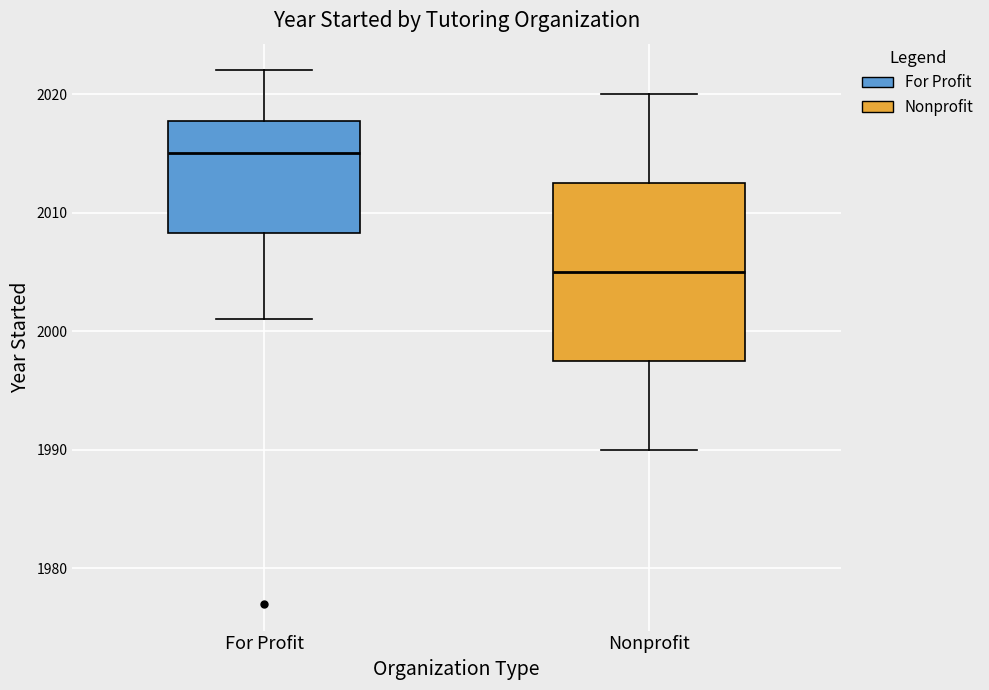

Reading left to right, transcribe this box plot: for each box, give where its median line is, the range the box spans, and where its two whiskers end, as read against the y-axis. The values are not printed on the chart, so give them approximately, as read against the axis.

For Profit: median 2015, box 2008 to 2018, whiskers 2001 to 2022
Nonprofit: median 2005, box 1998 to 2013, whiskers 1990 to 2020